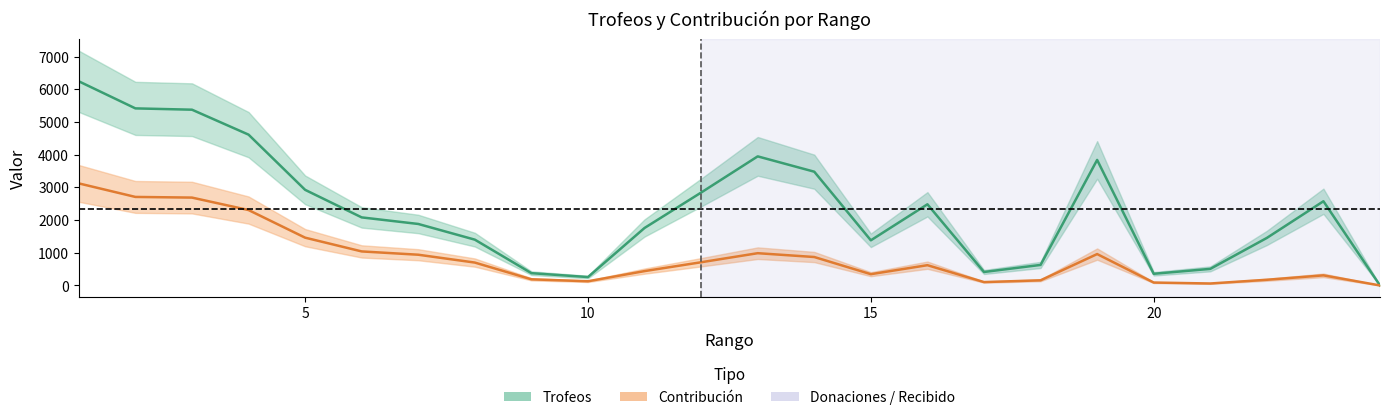

What is the difference between the Contribución values at 6 and 8?

341